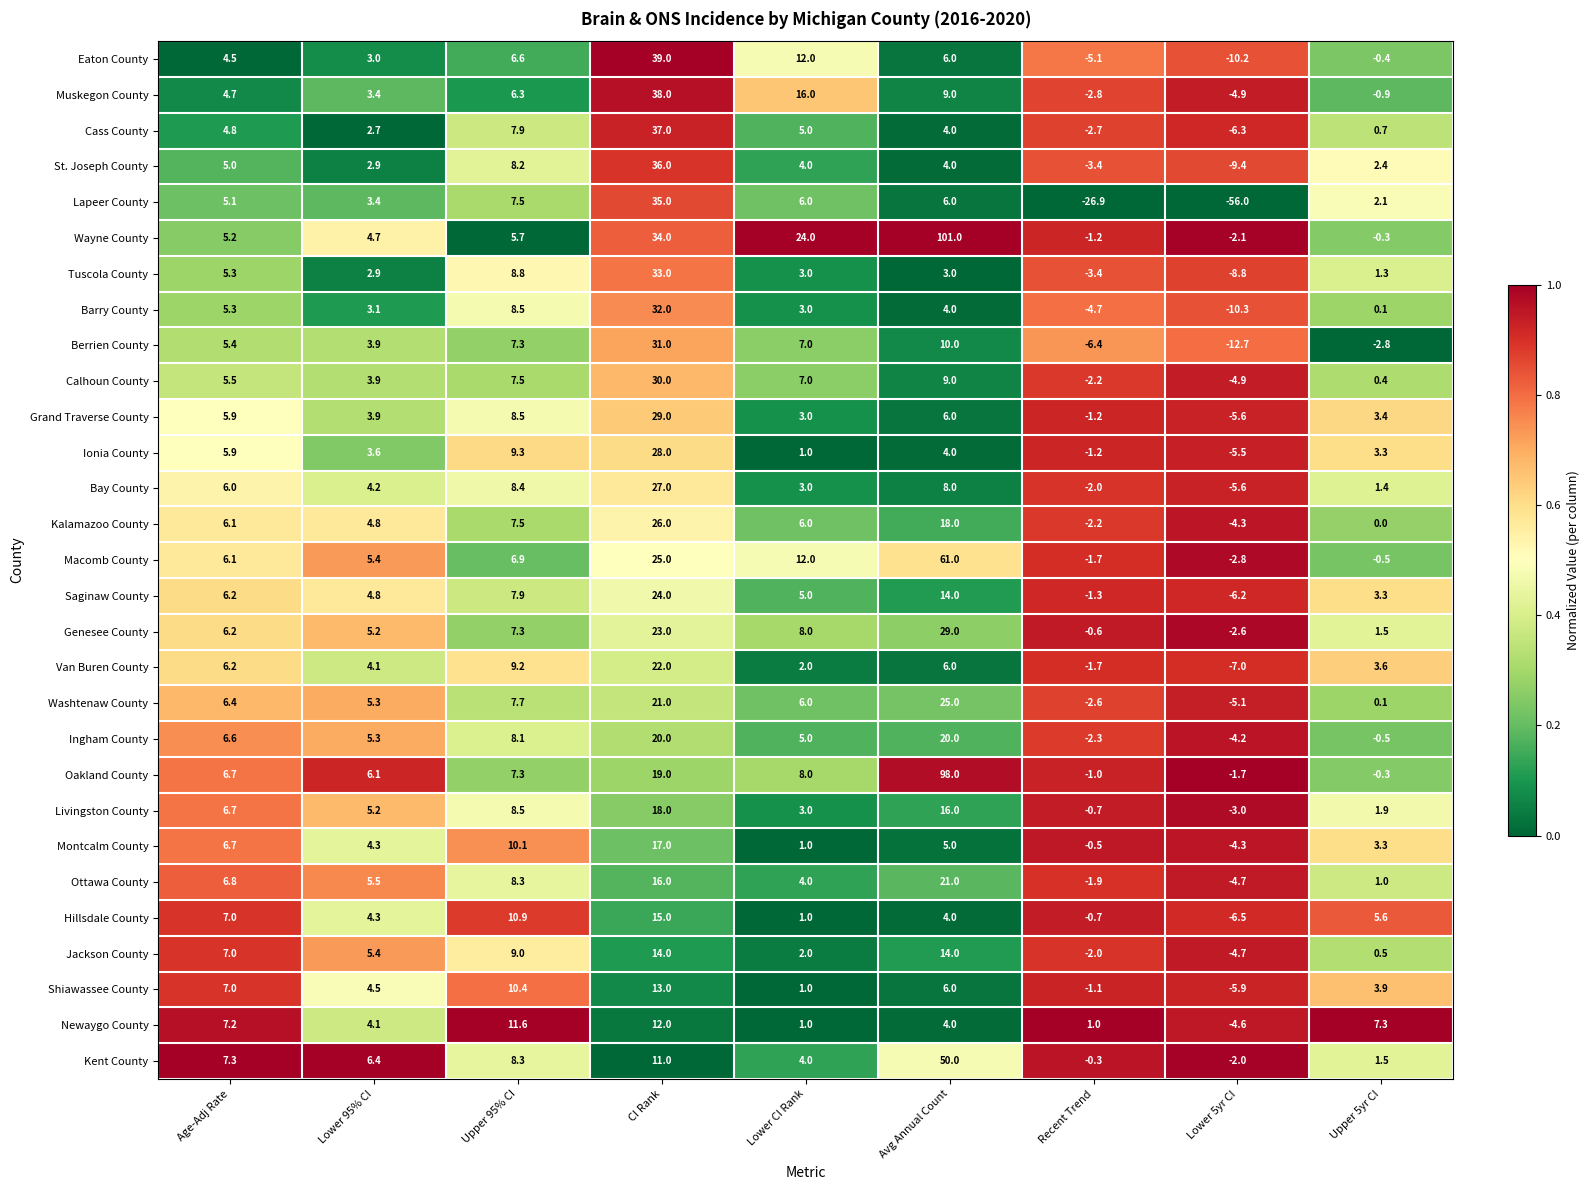

At how many categories does at least one series exceed 0?

8